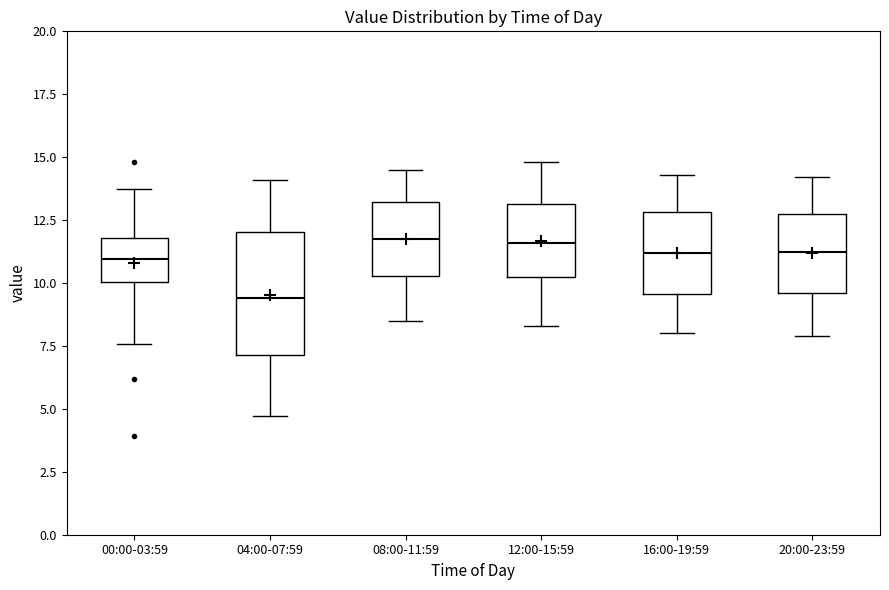

Reading left to right, transcribe this box plot: for each box, give where its median line is, the range the box spans, and where its two whiskers end, as read against the y-axis. The values are not printed on the chart, so give them approximately, as read against the axis.

00:00-03:59: median 11.0, box 10.0 to 12.0, whiskers 7.5 to 13.5
04:00-07:59: median 9.5, box 7.0 to 12.0, whiskers 4.5 to 14.0
08:00-11:59: median 12.0, box 10.5 to 13.0, whiskers 8.5 to 14.5
12:00-15:59: median 11.5, box 10.0 to 13.0, whiskers 8.5 to 15.0
16:00-19:59: median 11.0, box 9.5 to 13.0, whiskers 8.0 to 14.5
20:00-23:59: median 11.5, box 9.5 to 13.0, whiskers 8.0 to 14.0